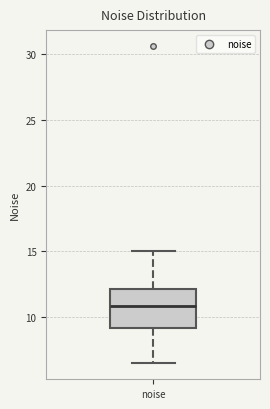

Where does the lower whisker of the box for noise end on the y-axis? The values are not printed on the chart, so give them approximately, as read against the axis.

6.5